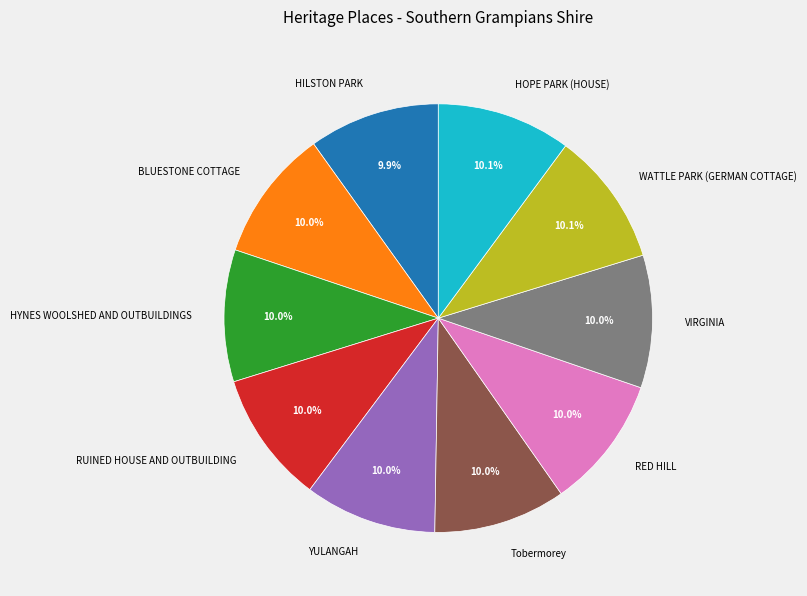

Do VIRGINIA and HOPE PARK (HOUSE) together represent more than half of the pie?

No